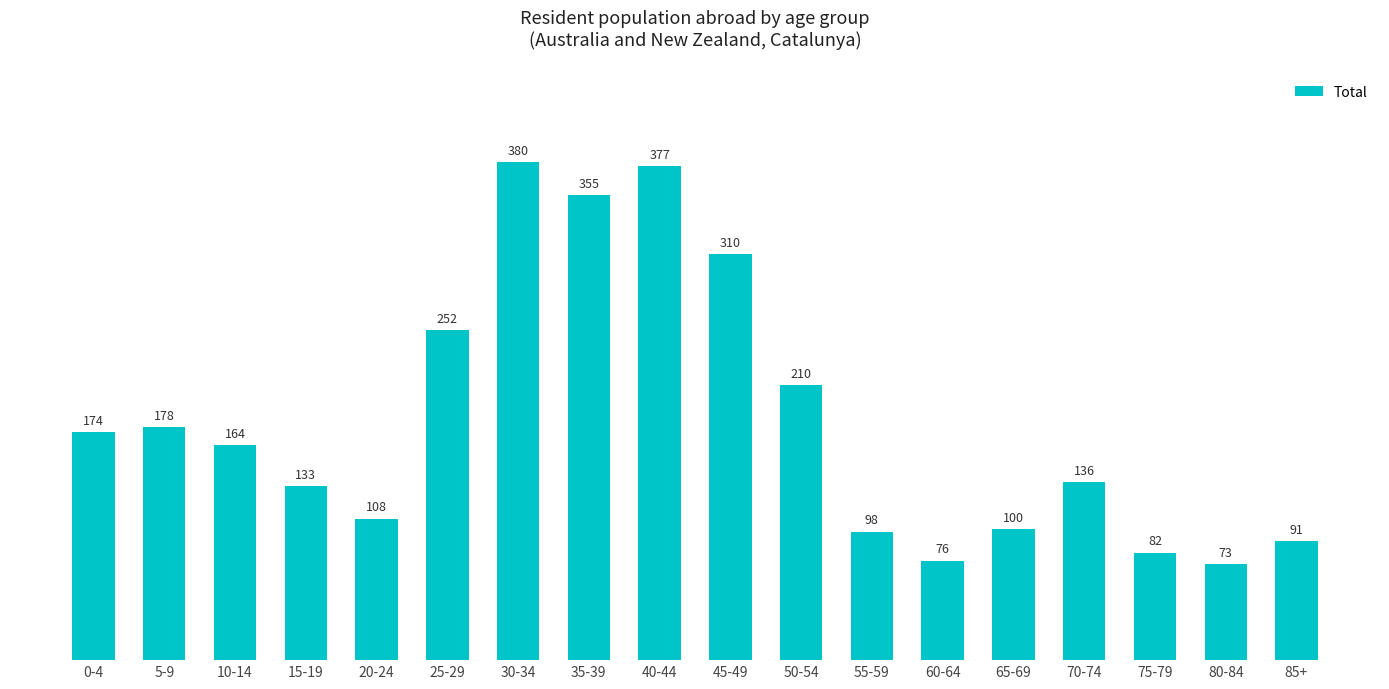

What is the difference between the second highest and second lowest values?

301